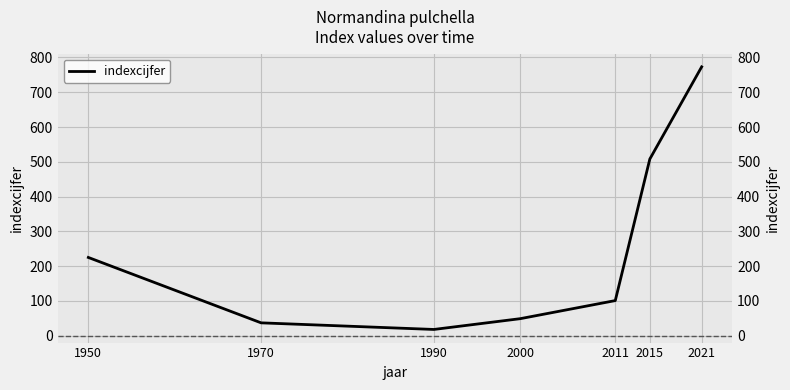

Is this an area chart (filled region under the line)?

No